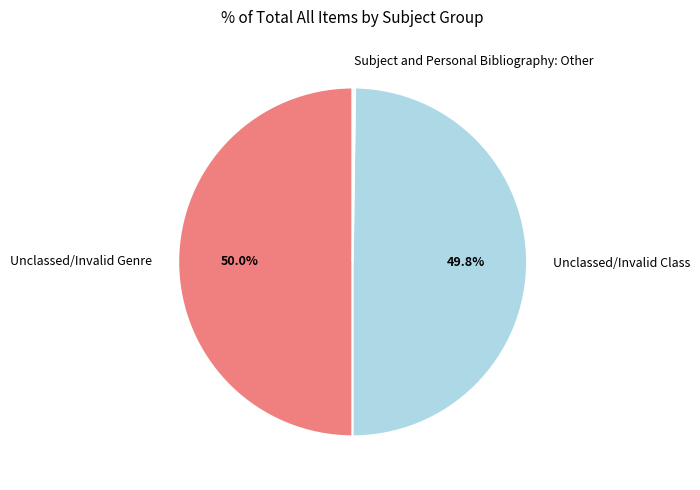

What is the ratio of the value at Unclassed/Invalid Genre to the value at Unclassed/Invalid Class?

1.0